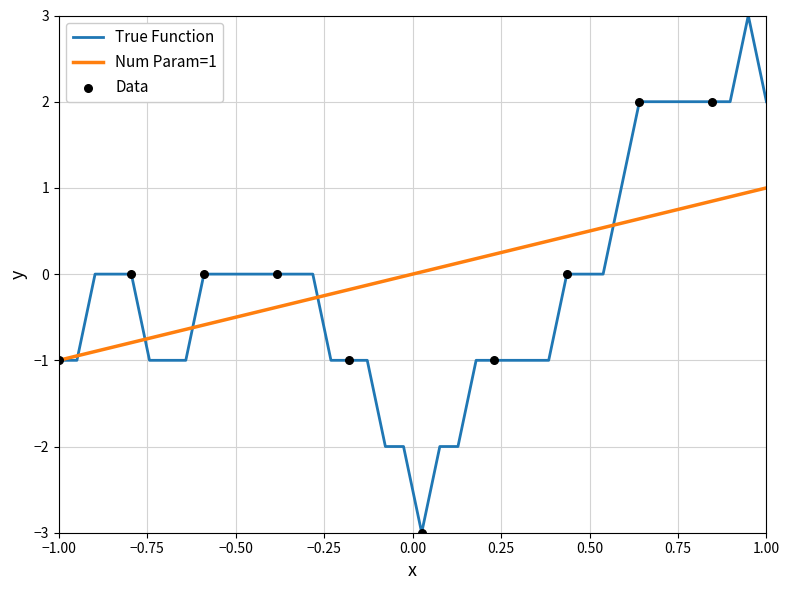

Which series has the largest range (max minus min)?

True Function